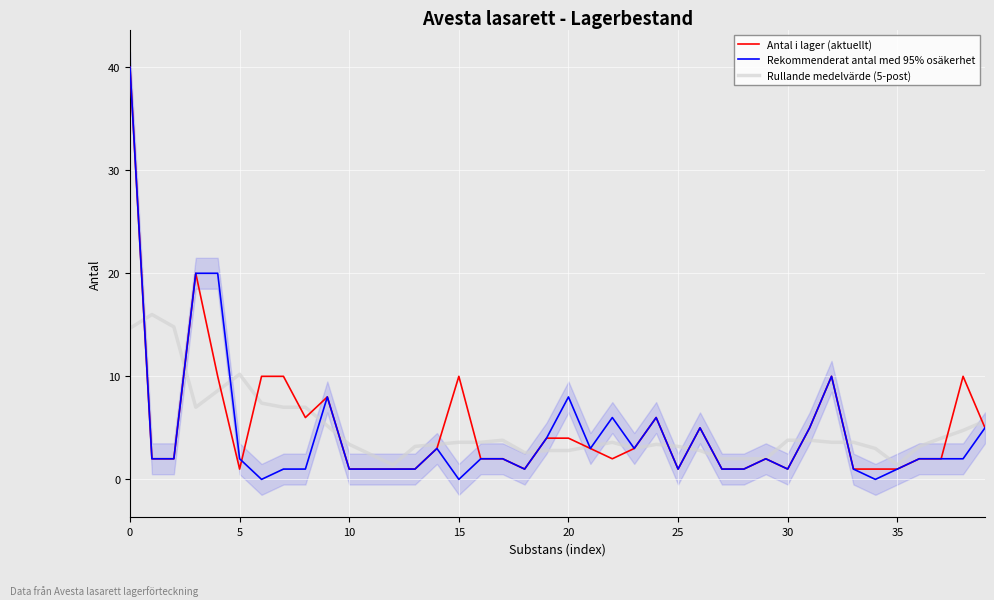

How many data points in Antal i lager (aktuellt) are less than 2?

13